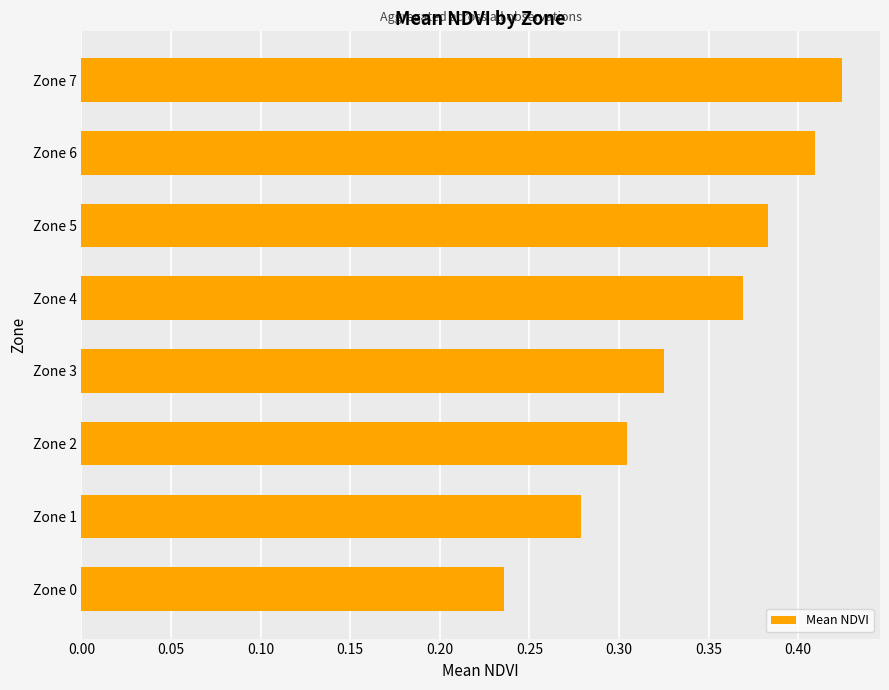

Is it true that the value at Zone 0 is 0.1?

False